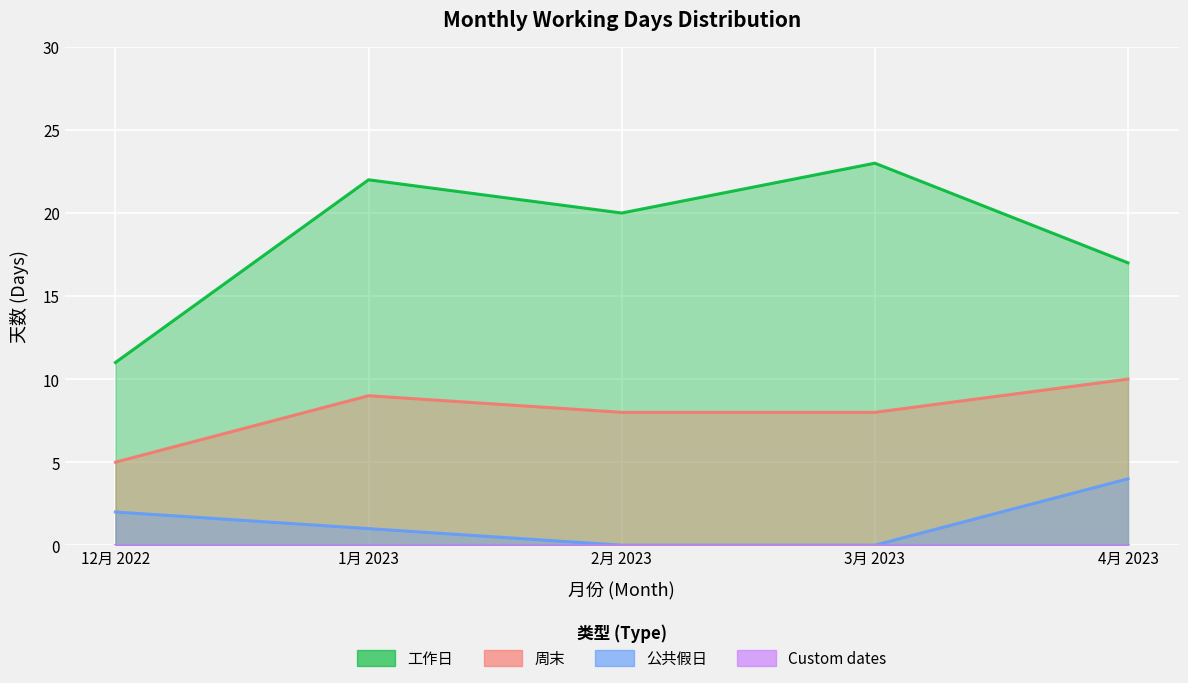

Which series has the largest total across all categories?

工作日